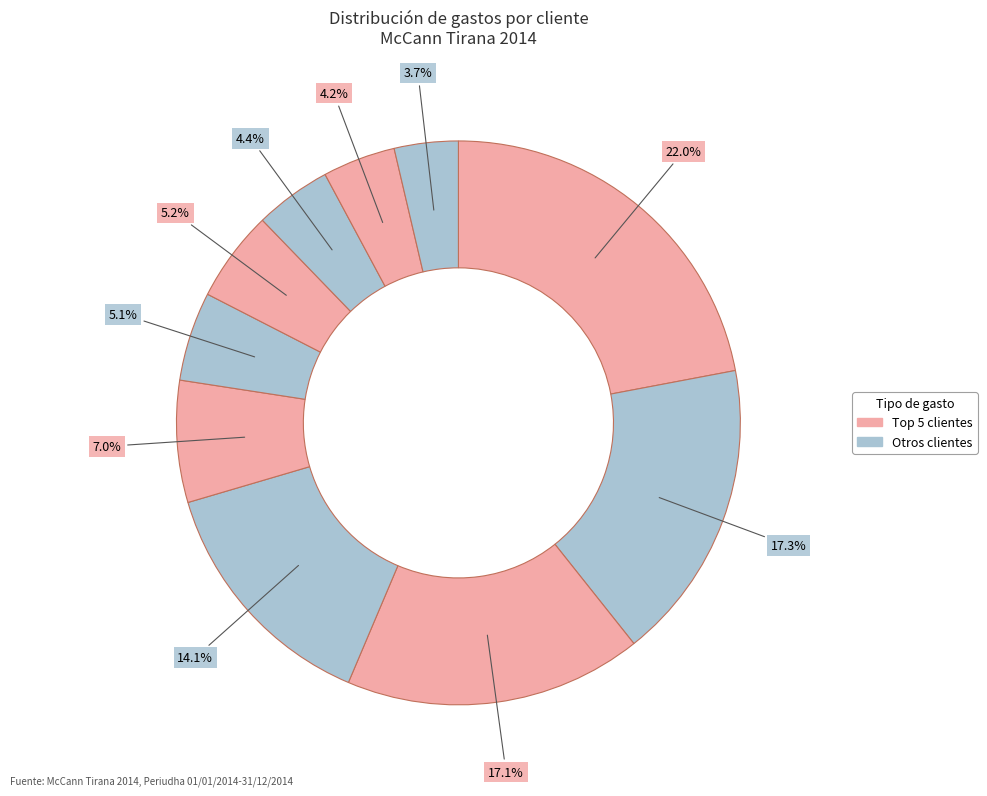

Count the number of slices in the pie.

10